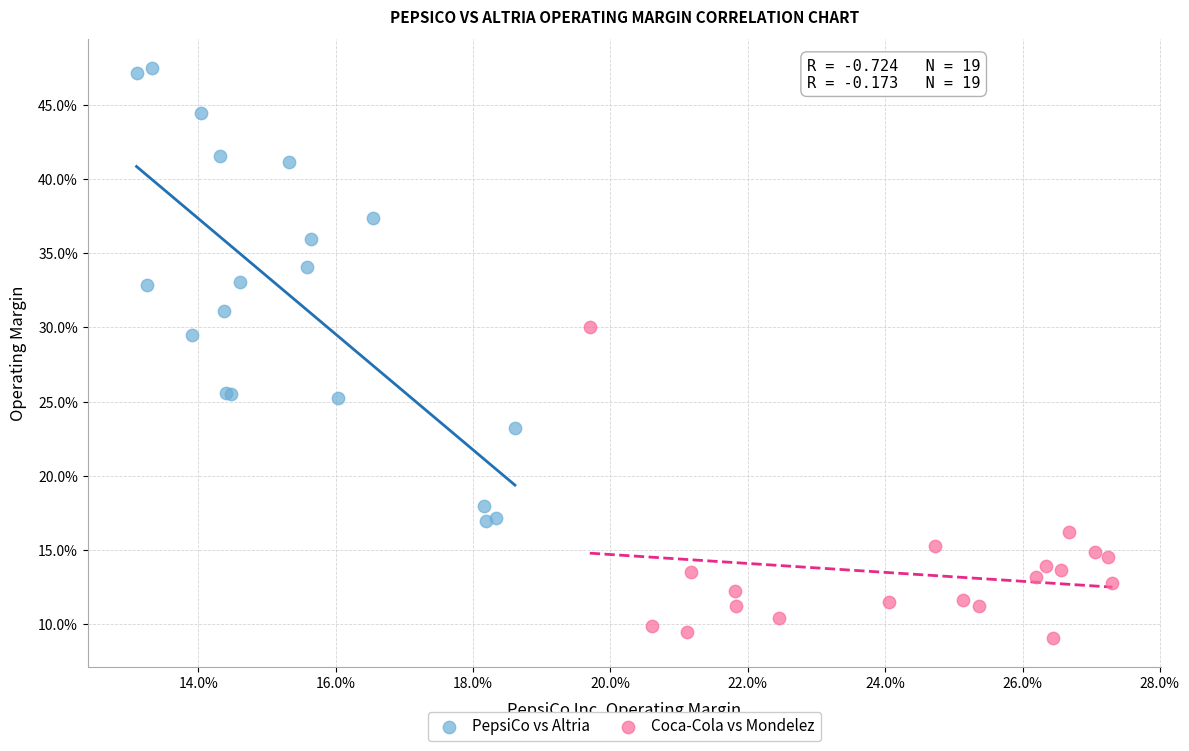

Which series reaches the maximum Y coordinate?

PepsiCo vs Altria